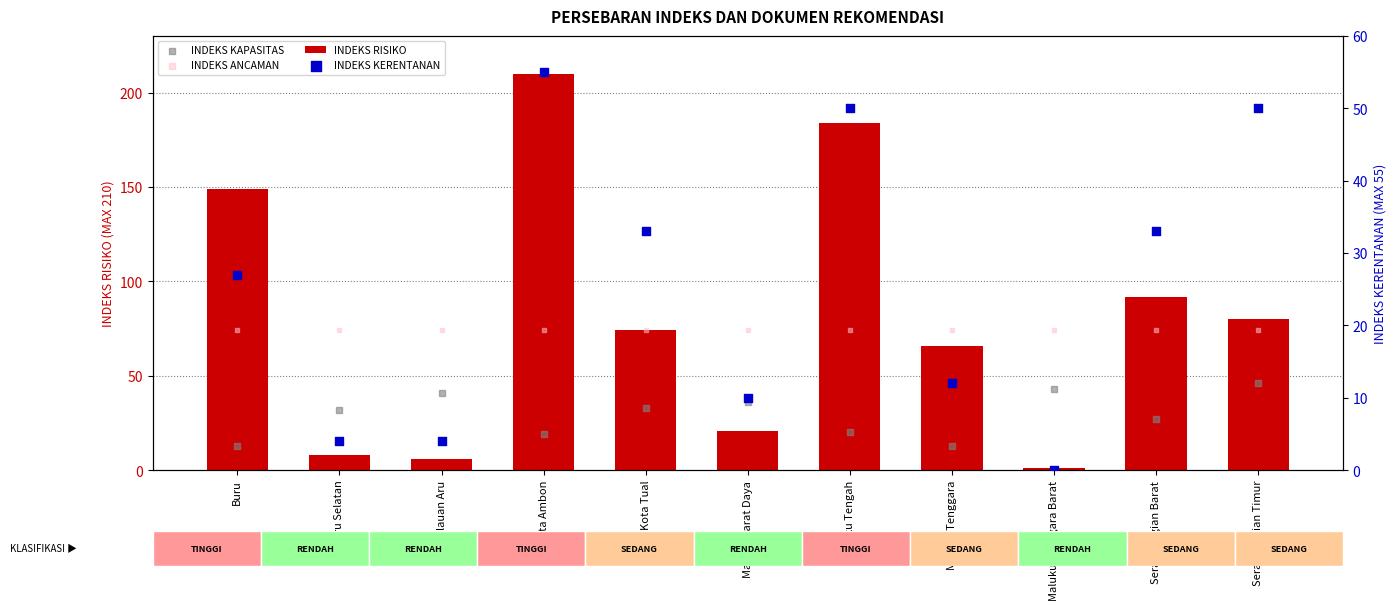

What are all the series names shown in the legend?

INDEKS RISIKO, INDEKS KAPASITAS, INDEKS ANCAMAN, INDEKS KERENTANAN